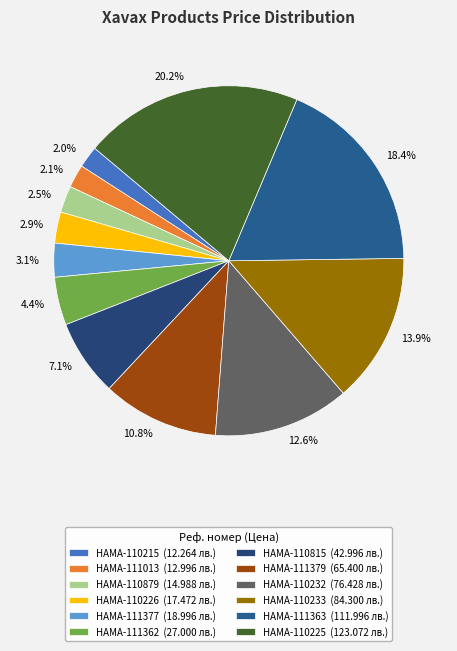

How many slices are in this pie chart?

12